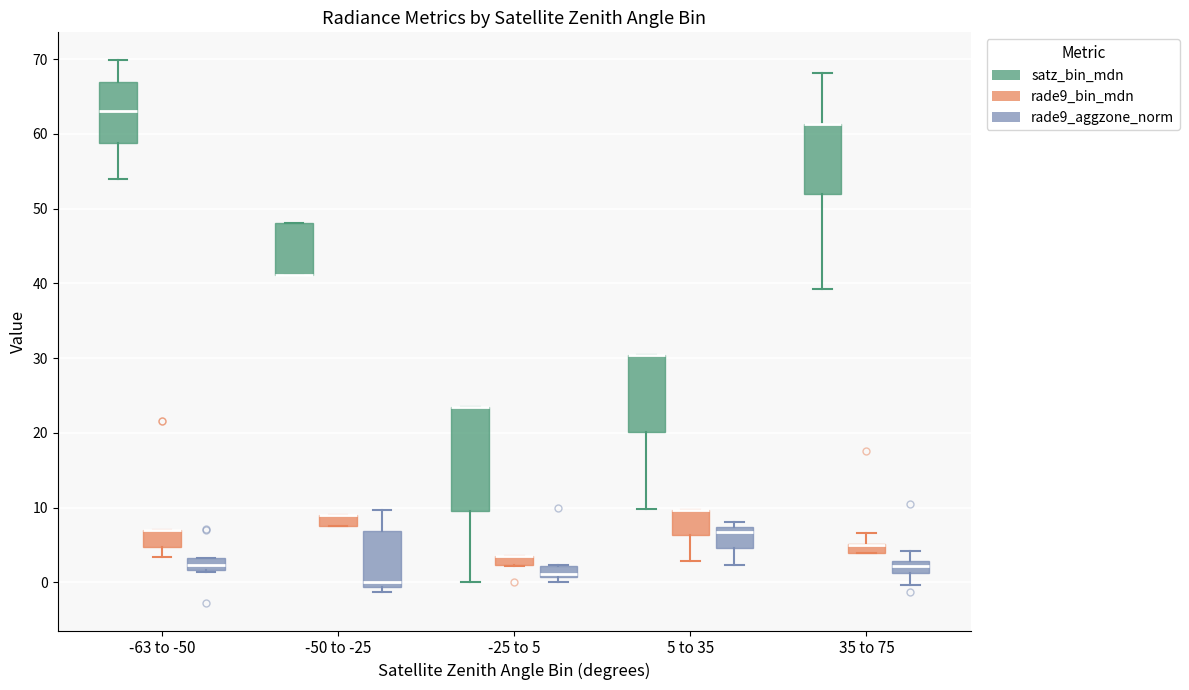

Which box is the tallest, from its lower edge to its upper edge?

-25 to 5 (satz_bin_mdn)